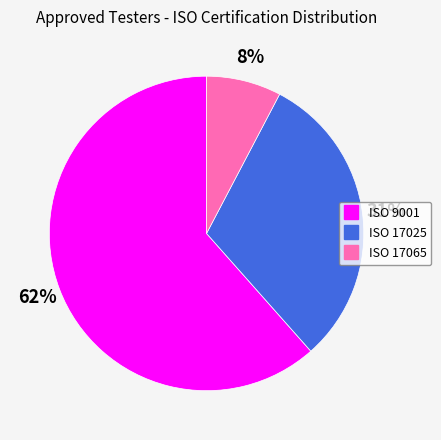

What is the majority slice?

ISO 9001